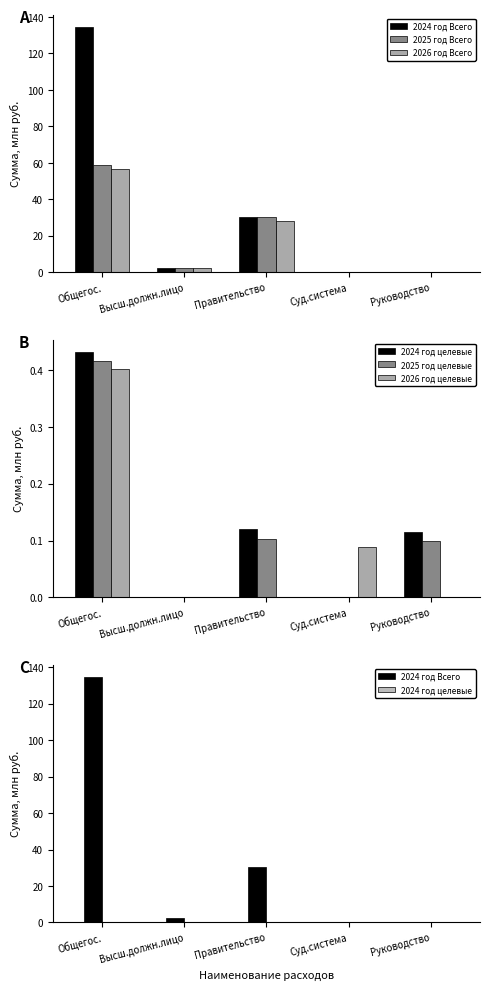

How many bars are there in each group?

6